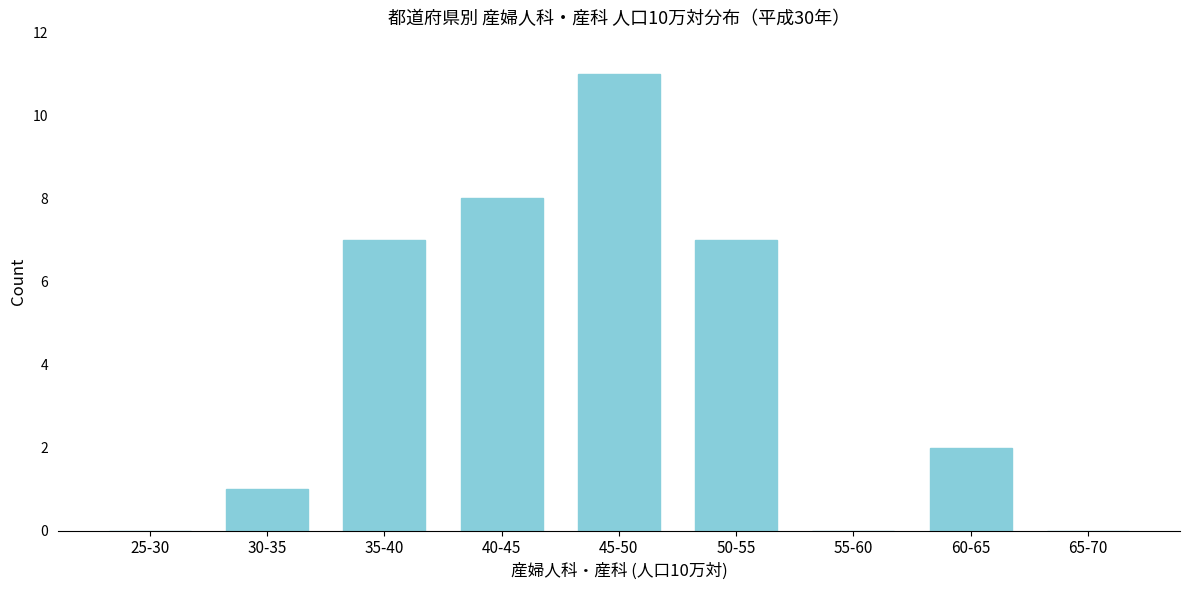

Reading left to right, list all the values displayed in this chart.

25-30=0	30-35=1	35-40=7	40-45=8	45-50=11	50-55=7	55-60=0	60-65=2	65-70=0